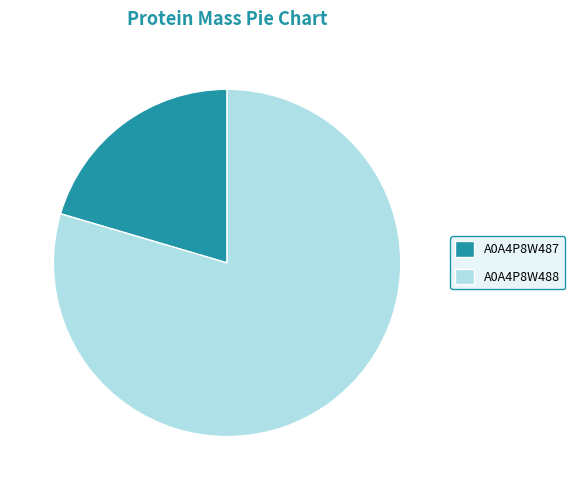

Is there a majority slice in this chart?

Yes